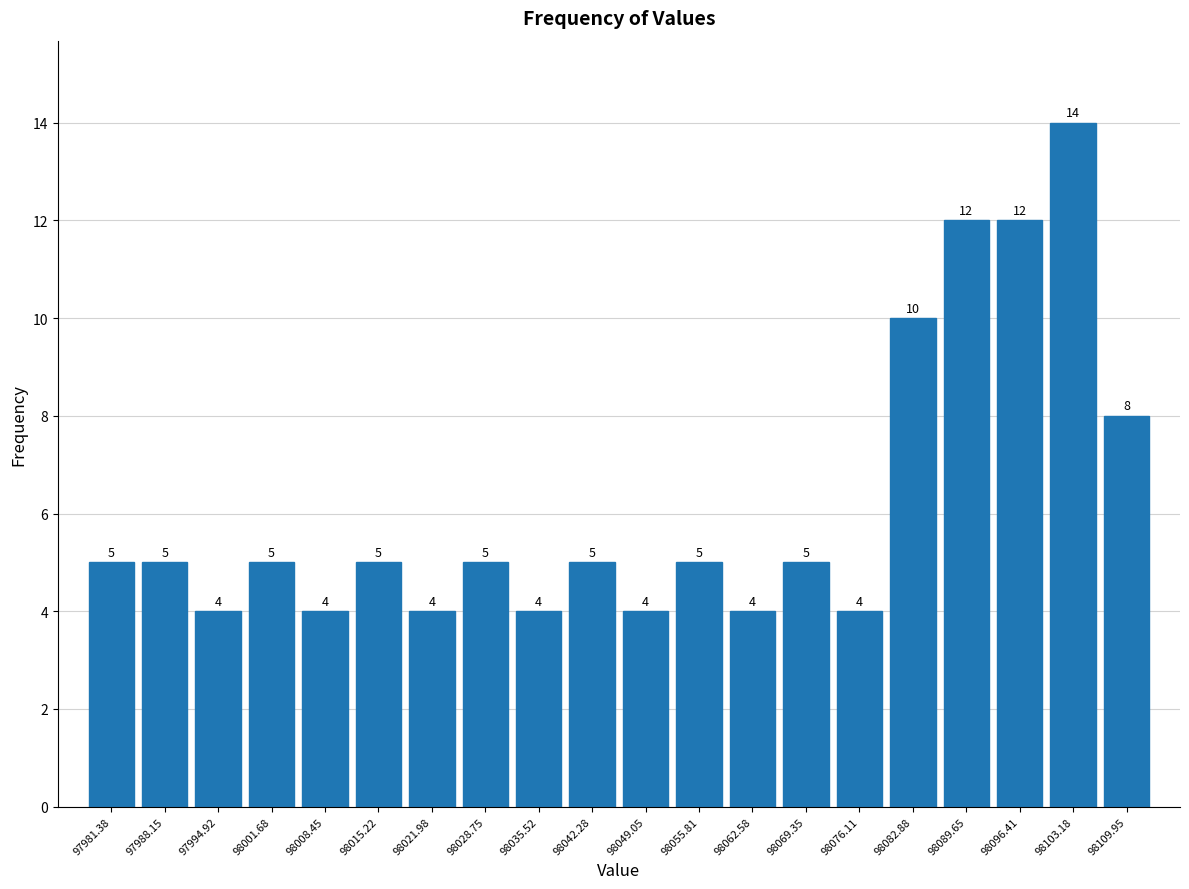

Reading left to right, transcribe this chart: for each bar, give the range it covers on the x-axis and its height. The bar edges are not printed on the chart, so give them approximately, as read against the axis.

97978 to 97985: 5
97985 to 97992: 5
97992 to 97998: 4
97998 to 98005: 5
98005 to 98012: 4
98012 to 98019: 5
98019 to 98025: 4
98025 to 98032: 5
98032 to 98039: 4
98039 to 98046: 5
98046 to 98052: 4
98052 to 98059: 5
98059 to 98066: 4
98066 to 98073: 5
98073 to 98079: 4
98079 to 98086: 10
98086 to 98093: 12
98093 to 98100: 12
98100 to 98107: 14
98107 to 98113: 8